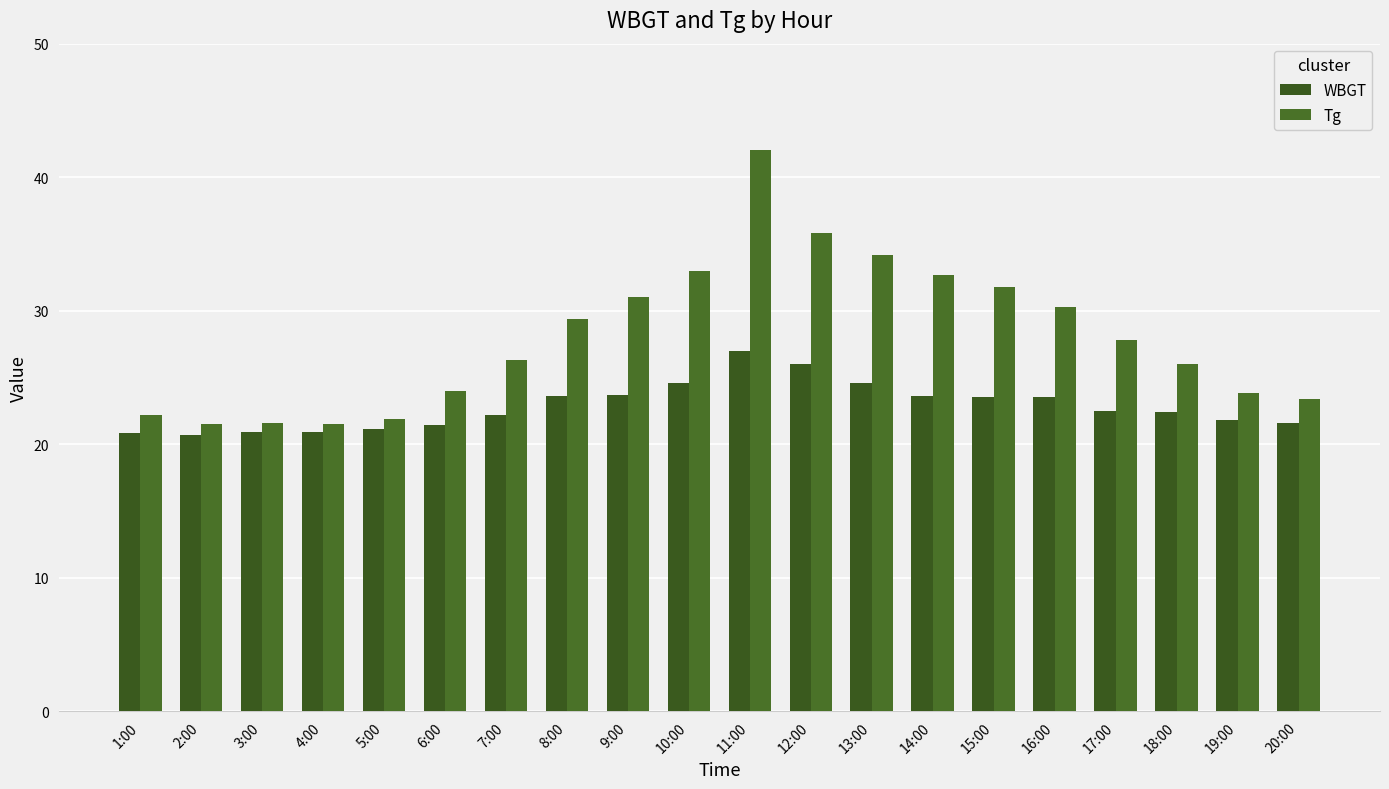

What is the difference between the Tg values at 2:00 and 12:00?

14.3